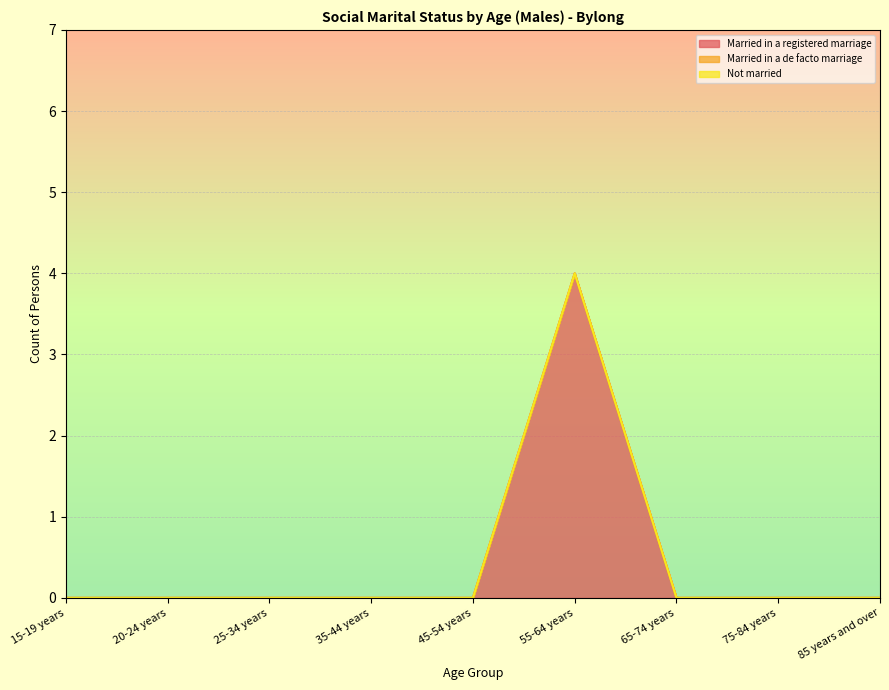

Which series has the widest spread of values?

Married in a registered marriage